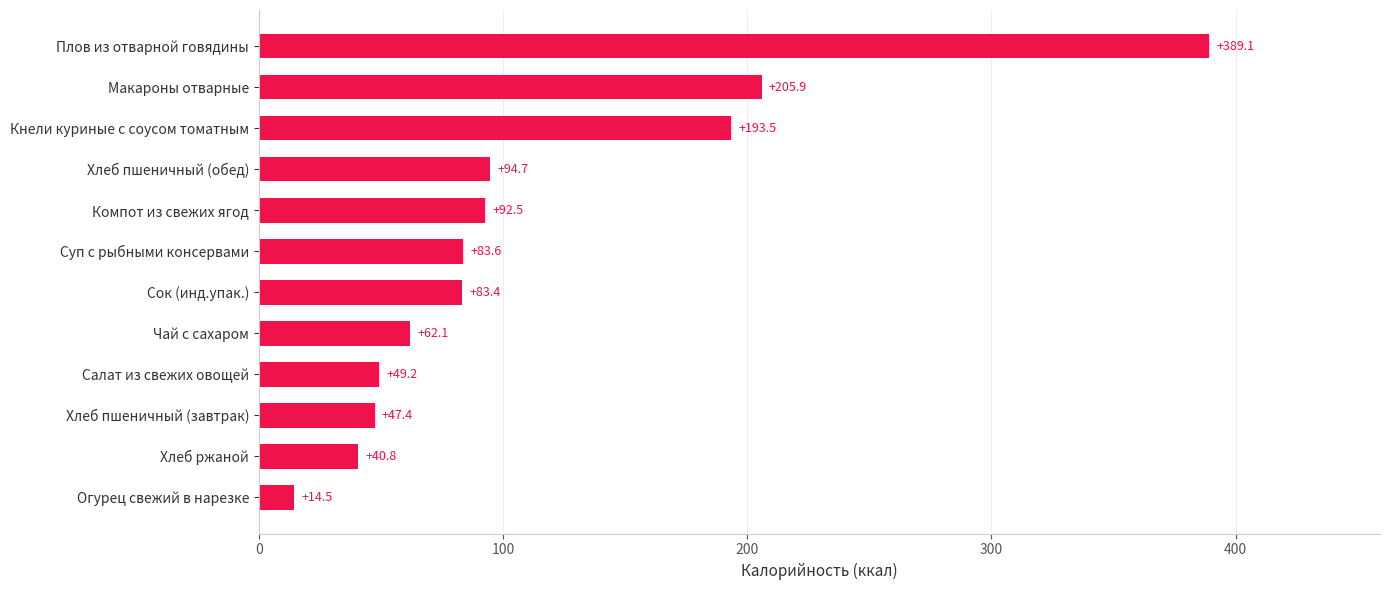

How many data points are less than 83?

5